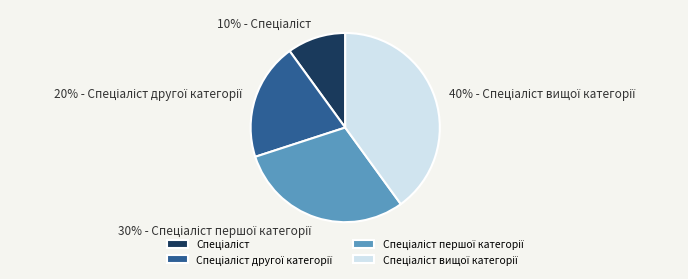

Does any single category account for the majority?

No